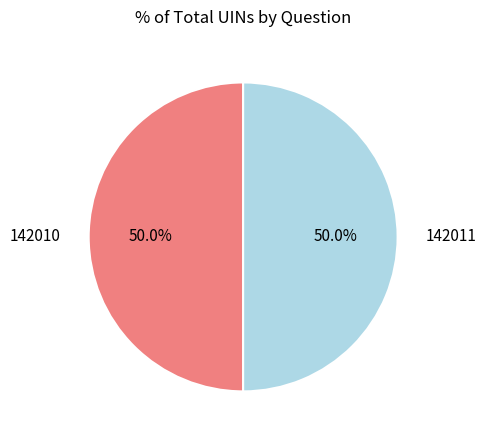

Approximately how many times larger is the value at 142010 compared to 142011?

1.0